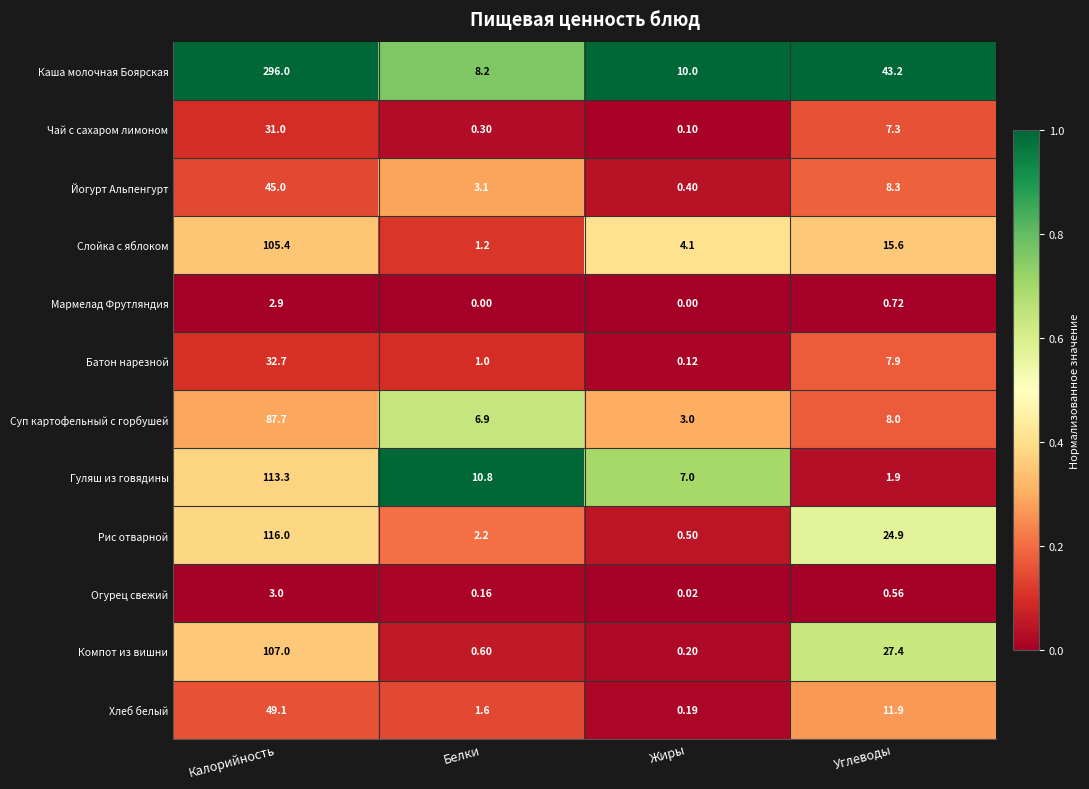

At which category does the chart reach its peak across all series?

Калорийность